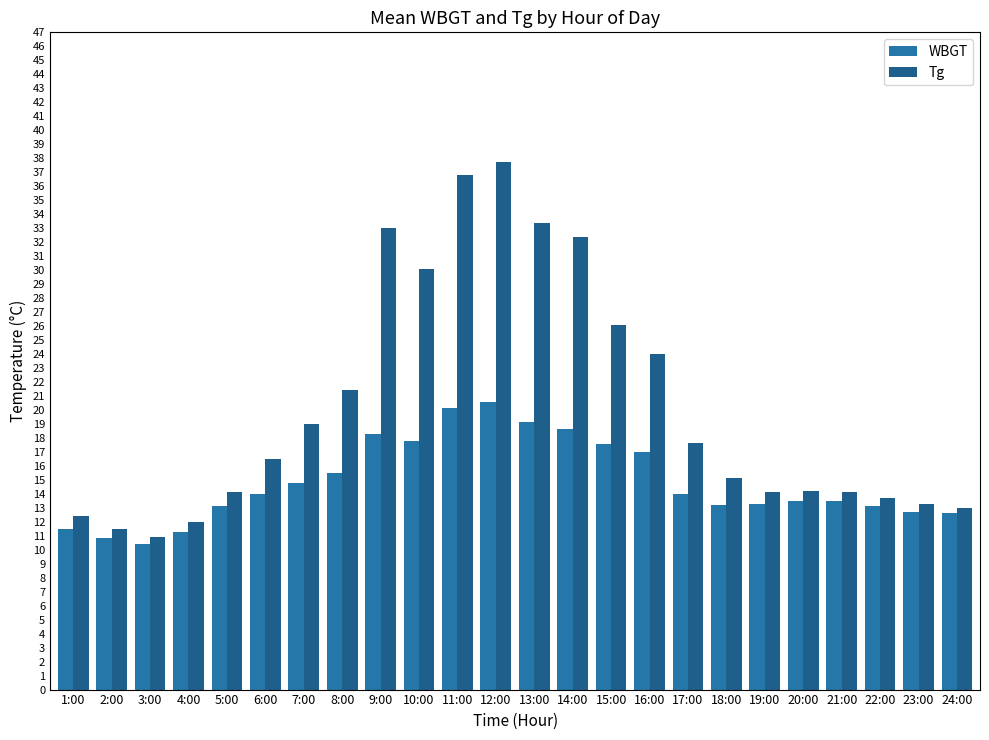

Which series has the largest total across all categories?

Tg